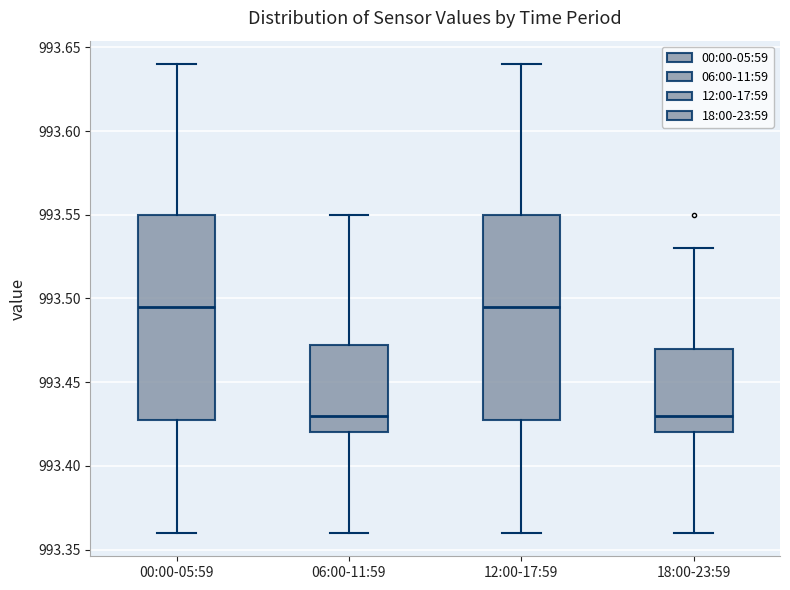

Reading left to right, read every box against the y-axis: the position of its median line, the range the box covers, and the ends of its whiskers. The values are not printed on the chart, so give them approximately, as read against the axis.

00:00-05:59: median 993.495, box 993.430 to 993.550, whiskers 993.360 to 993.640
06:00-11:59: median 993.430, box 993.420 to 993.475, whiskers 993.360 to 993.550
12:00-17:59: median 993.495, box 993.430 to 993.550, whiskers 993.360 to 993.640
18:00-23:59: median 993.430, box 993.420 to 993.470, whiskers 993.360 to 993.530